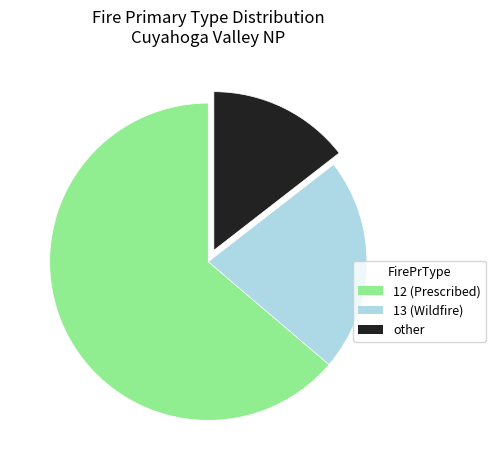

Does any single category account for the majority?

Yes